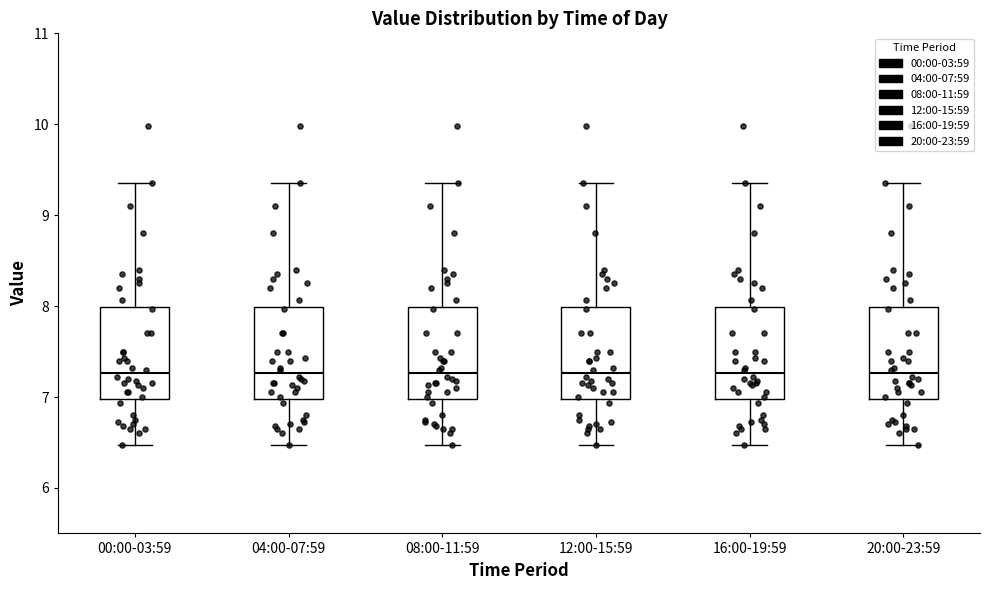

Where does the upper whisker of the box for 16:00-19:59 end on the y-axis? The values are not printed on the chart, so give them approximately, as read against the axis.

9.4